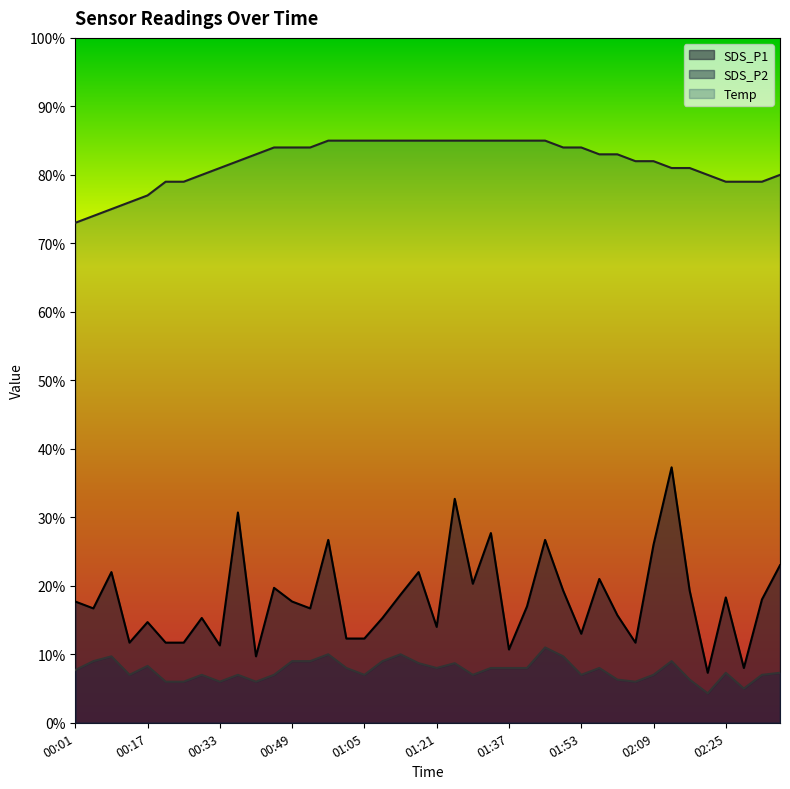

Reading left to right, transcribe all the data shown in this chart.

SDS_P1: 00:01=1.8	00:05=1.7	00:09=2.2	00:13=1.2	00:17=1.5	00:21=1.2	00:25=1.2	00:29=1.5	00:33=1.1	00:37=3.1	00:41=1.0	00:45=2.0	00:49=1.8	00:53=1.7	00:57=2.7	01:01=1.2	01:05=1.2	01:09=1.5	01:13=1.9	01:17=2.2	01:21=1.4	01:25=3.3	01:29=2.0	01:33=2.8	01:37=1.1	01:41=1.7	01:45=2.7	01:49=1.9	01:53=1.3	01:57=2.1	02:01=1.6	02:05=1.2	02:09=2.6	02:13=3.7	02:17=1.9	02:21=0.7	02:25=1.8	02:29=0.8	02:33=1.8	02:37=2.3
SDS_P2: 00:01=0.8	00:05=0.9	00:09=1.0	00:13=0.7	00:17=0.8	00:21=0.6	00:25=0.6	00:29=0.7	00:33=0.6	00:37=0.7	00:41=0.6	00:45=0.7	00:49=0.9	00:53=0.9	00:57=1.0	01:01=0.8	01:05=0.7	01:09=0.9	01:13=1.0	01:17=0.9	01:21=0.8	01:25=0.9	01:29=0.7	01:33=0.8	01:37=0.8	01:41=0.8	01:45=1.1	01:49=1.0	01:53=0.7	01:57=0.8	02:01=0.6	02:05=0.6	02:09=0.7	02:13=0.9	02:17=0.6	02:21=0.4	02:25=0.7	02:29=0.5	02:33=0.7	02:37=0.7
Temp: 00:01=7.3	00:05=7.4	00:09=7.5	00:13=7.6	00:17=7.7	00:21=7.9	00:25=7.9	00:29=8.0	00:33=8.1	00:37=8.2	00:41=8.3	00:45=8.4	00:49=8.4	00:53=8.4	00:57=8.5	01:01=8.5	01:05=8.5	01:09=8.5	01:13=8.5	01:17=8.5	01:21=8.5	01:25=8.5	01:29=8.5	01:33=8.5	01:37=8.5	01:41=8.5	01:45=8.5	01:49=8.4	01:53=8.4	01:57=8.3	02:01=8.3	02:05=8.2	02:09=8.2	02:13=8.1	02:17=8.1	02:21=8.0	02:25=7.9	02:29=7.9	02:33=7.9	02:37=8.0